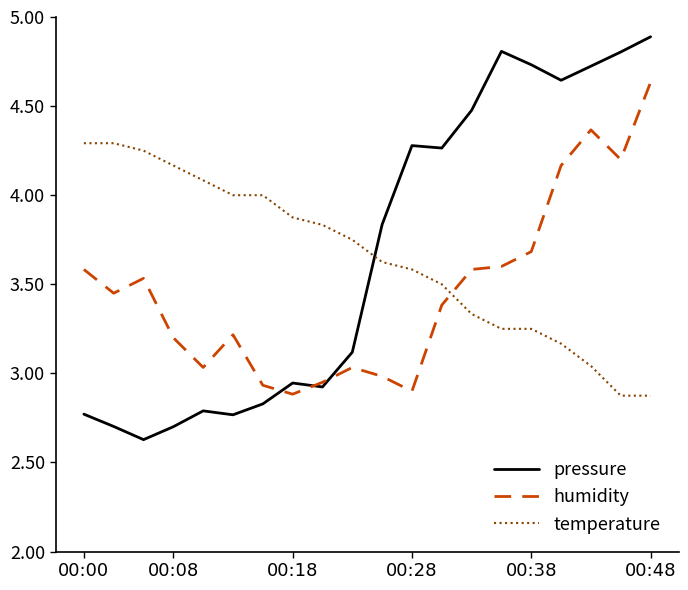

List the series in order of their peak value, lowest first.

temperature, humidity, pressure